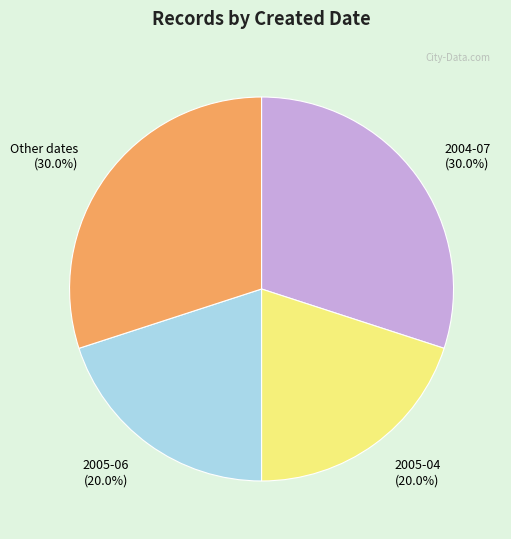

Is there any slice that represents more than half of the pie?

No